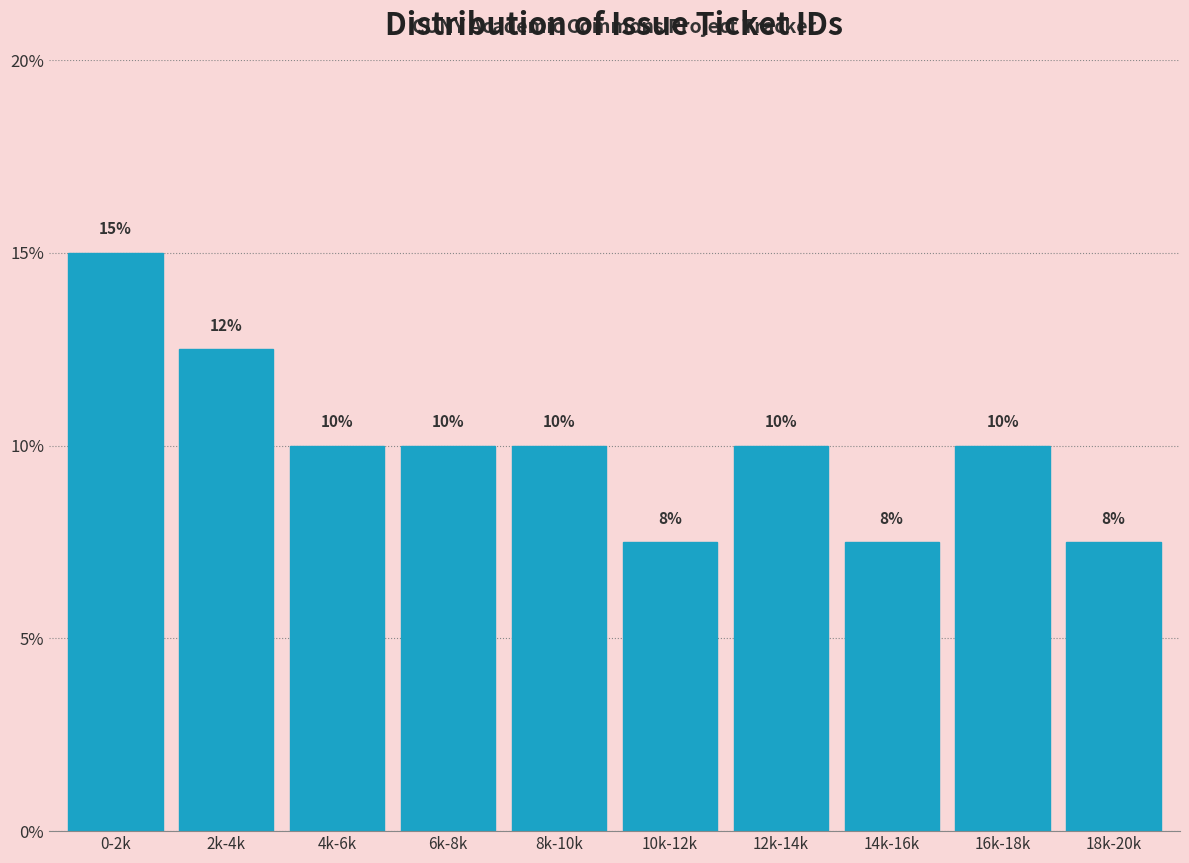

Which has a higher value, 0-2k or 8k-10k?

0-2k